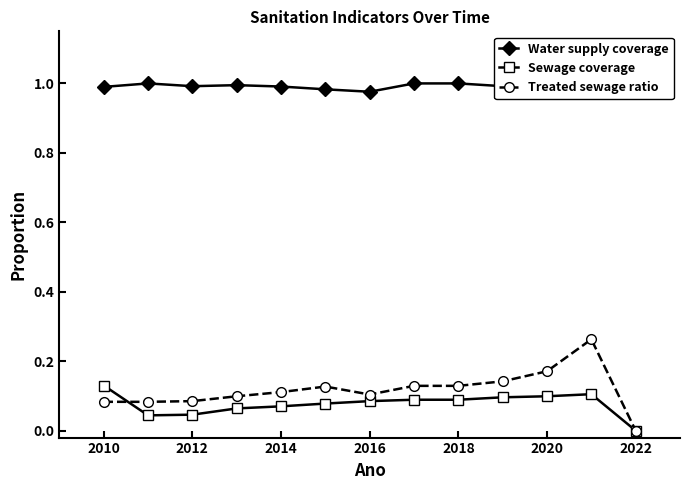

True or false: Treated sewage ratio has more than 0 interior local peaks.

True